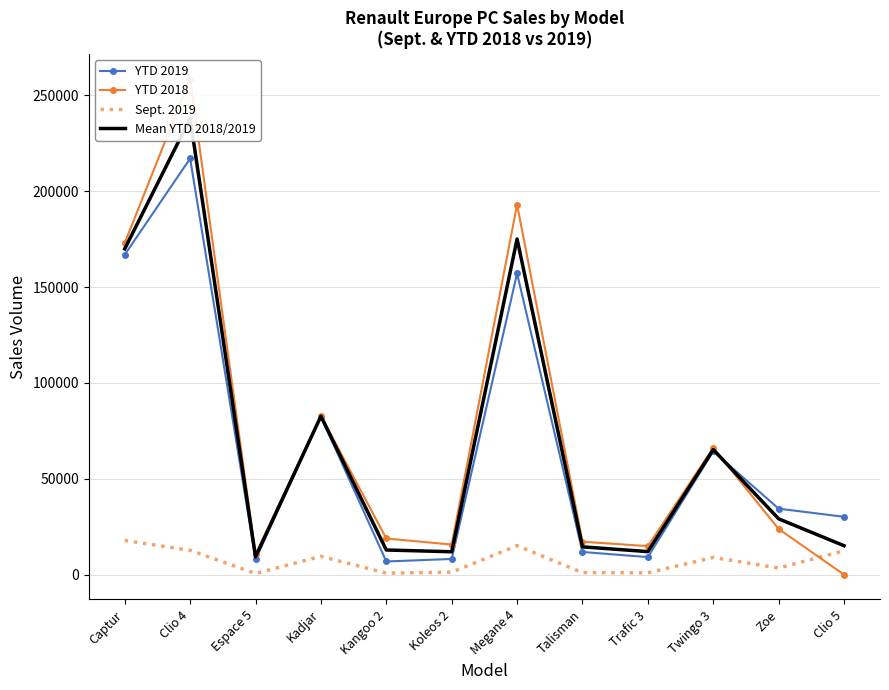

What is the approximate value of YTD 2019 at Trafic 3?

9158